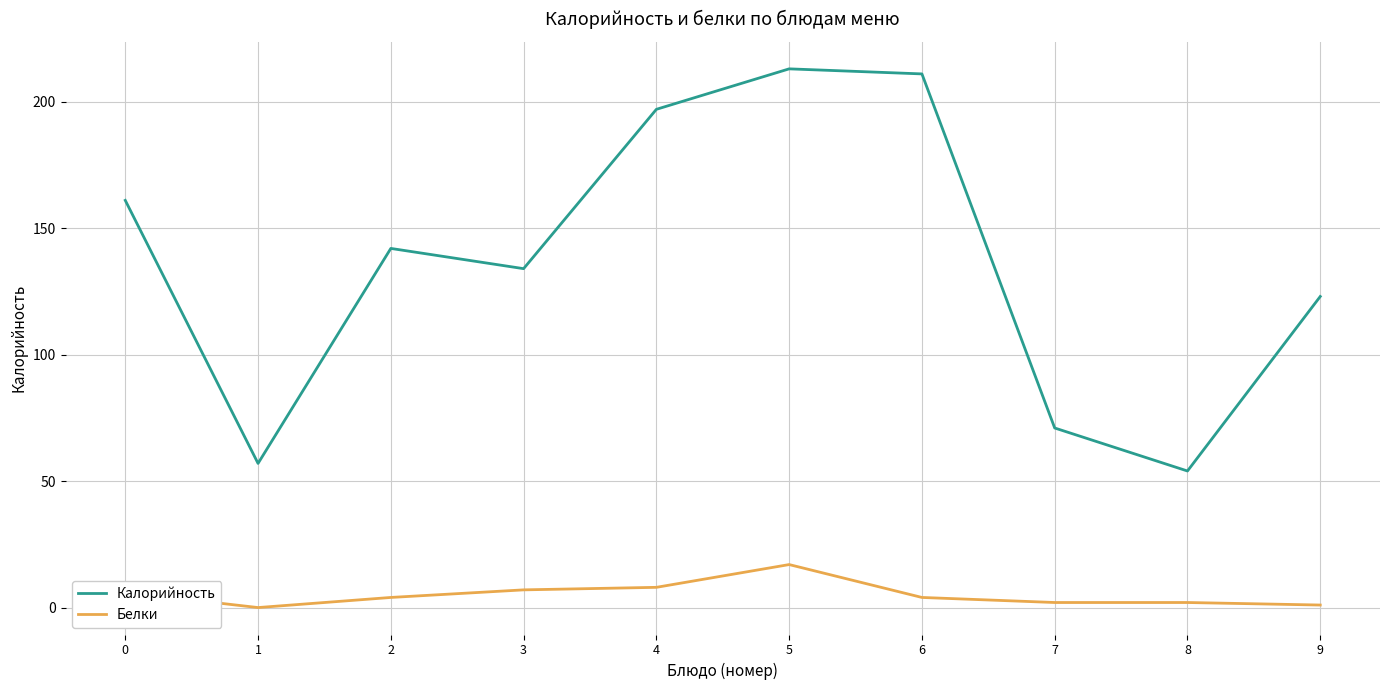

What is the sum of all Калорийность values?

1363